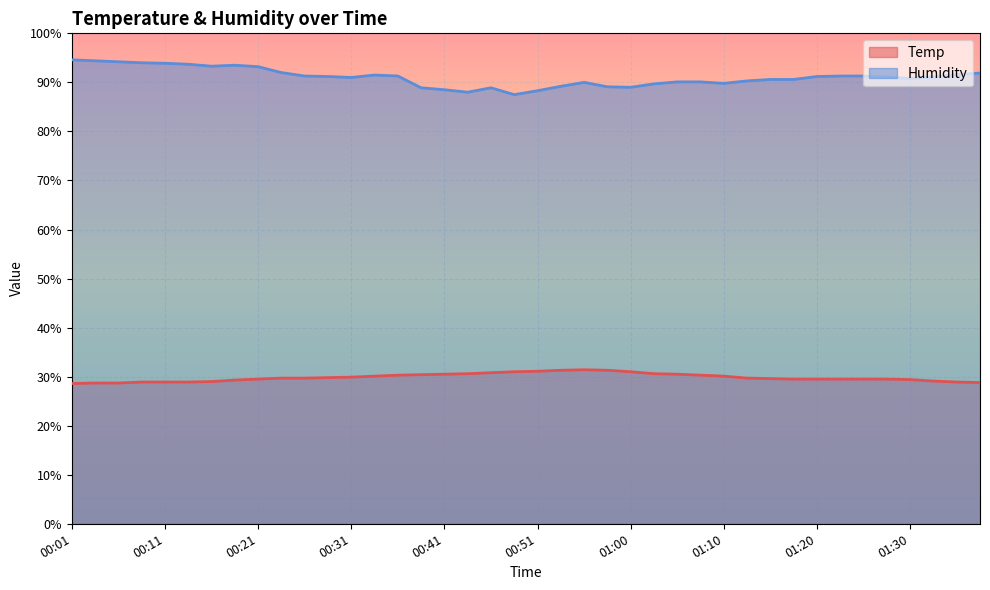

Which series has the largest range (max minus min)?

Humidity